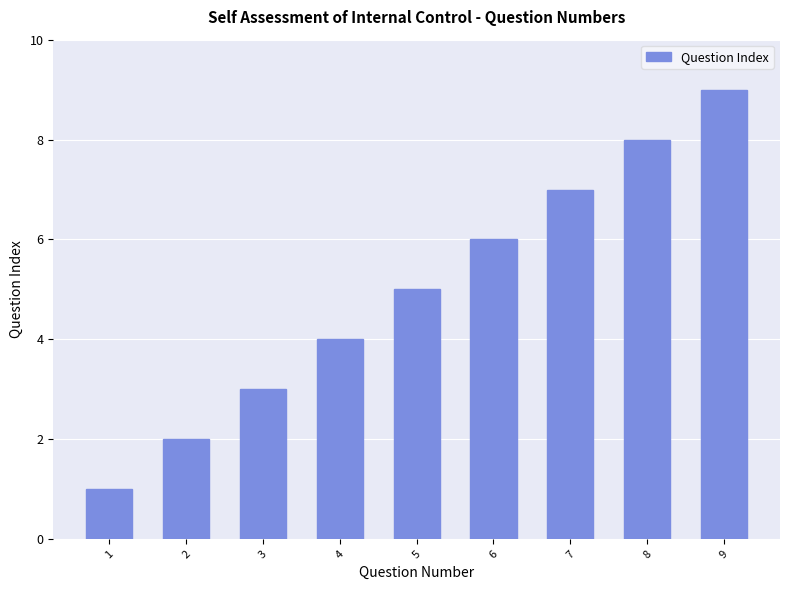

At which label is the value closest to 5?

5